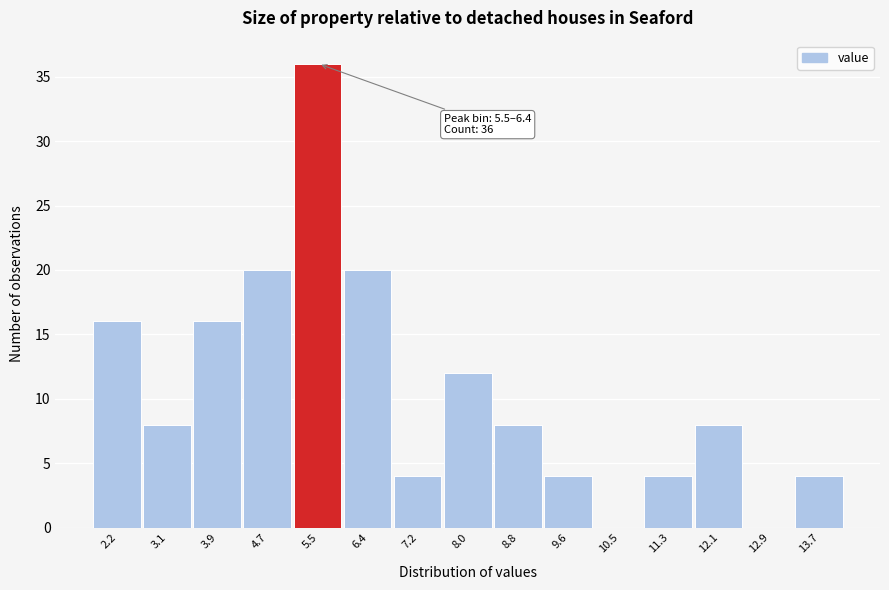

Reading left to right, transcribe all the data shown in this chart.

2.2=16	3.1=8	3.9=16	4.7=20	5.5=36	6.4=20	7.2=4	8.0=12	8.8=8	9.6=4	10.5=0	11.3=4	12.1=8	12.9=0	13.7=4